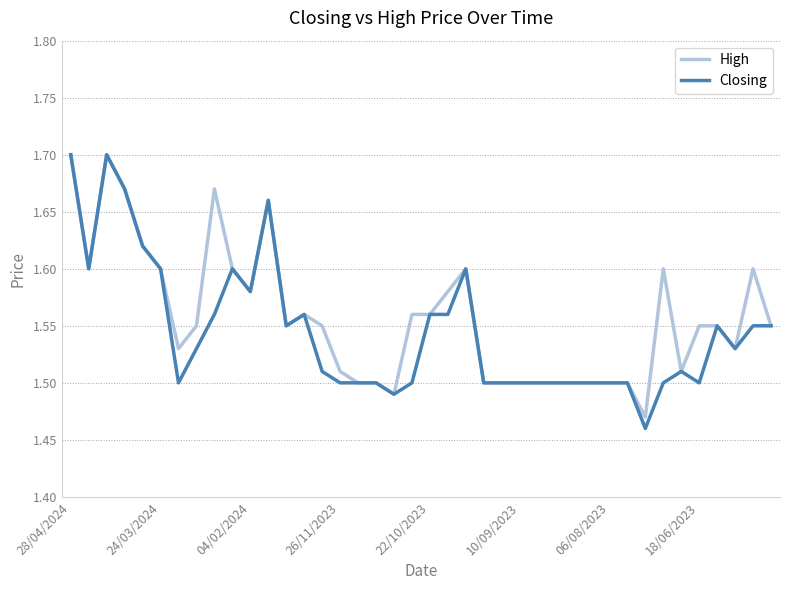

Does the chart display data point markers on the line(s)?

No